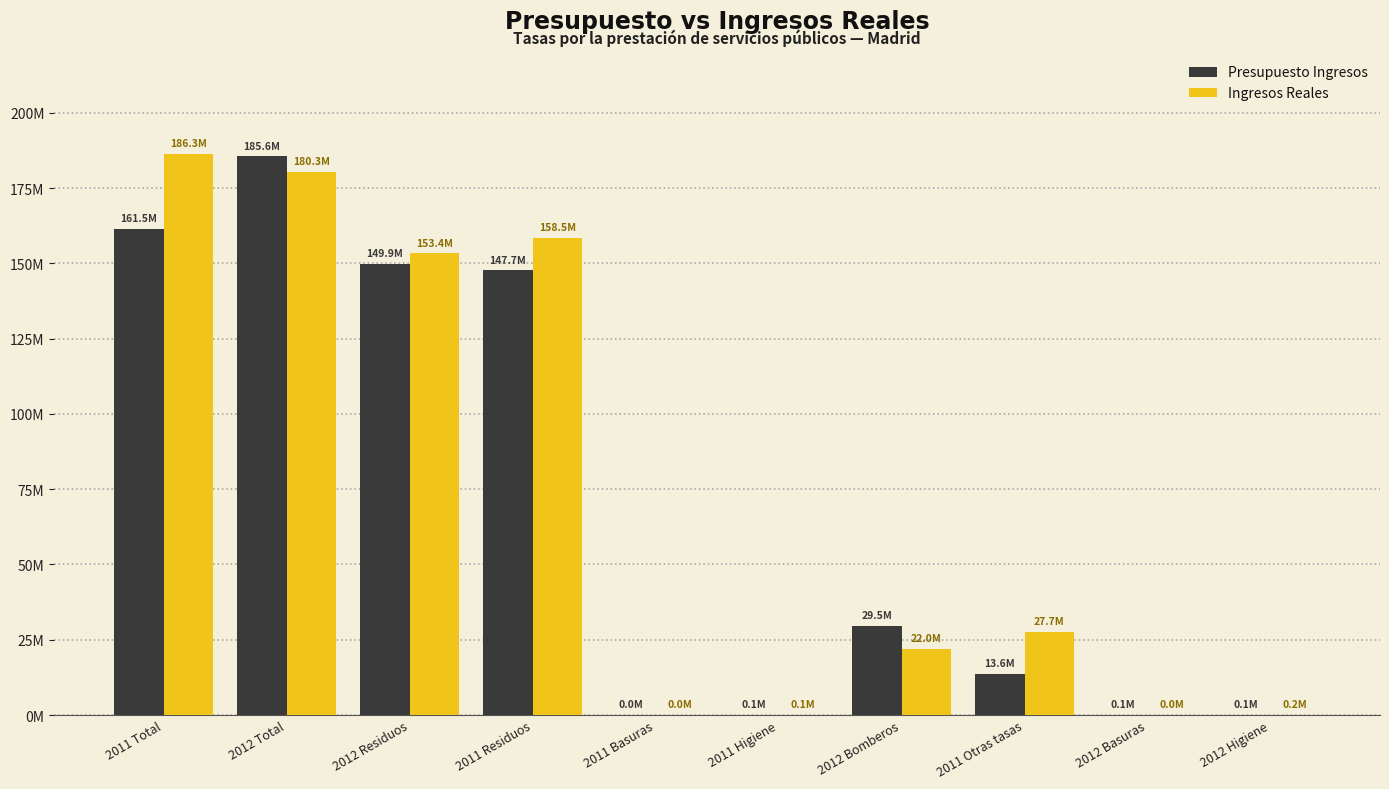

Are the bars horizontal?

No